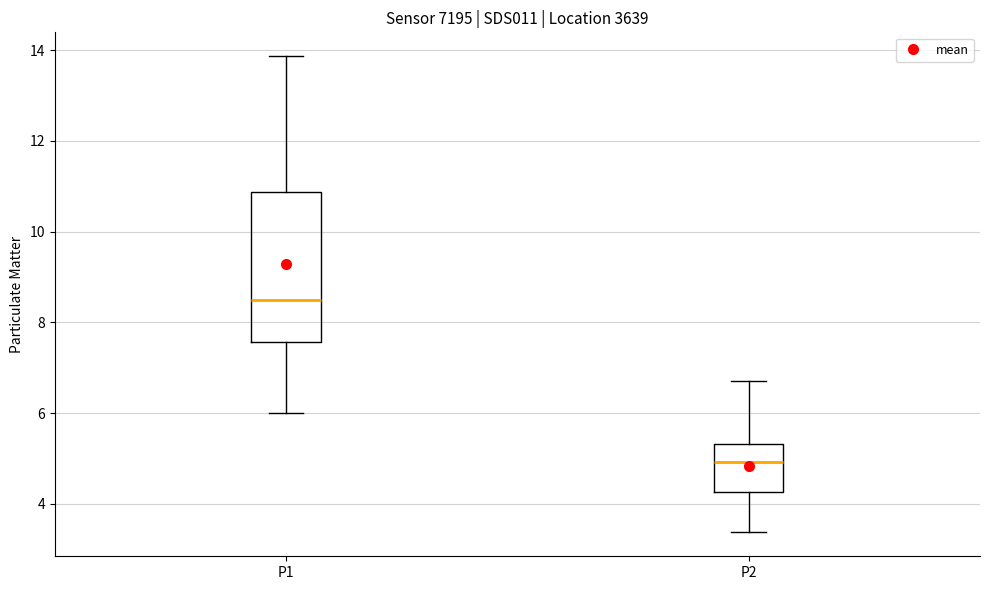

Which box has the lowest median line?

P2